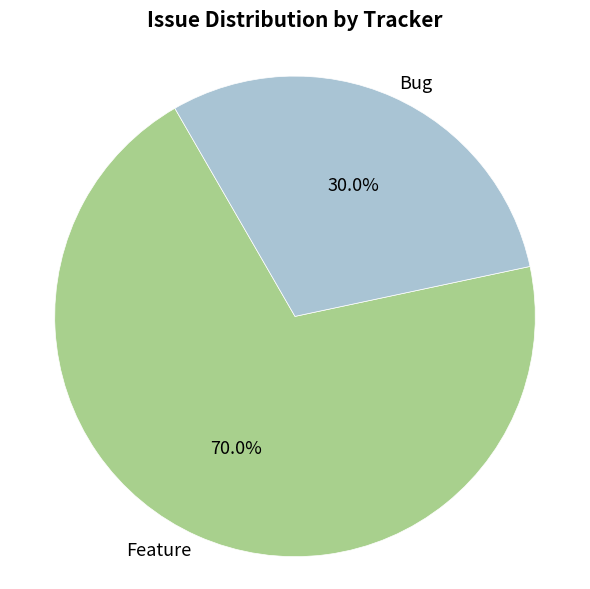

Which slice is the smallest?

Bug